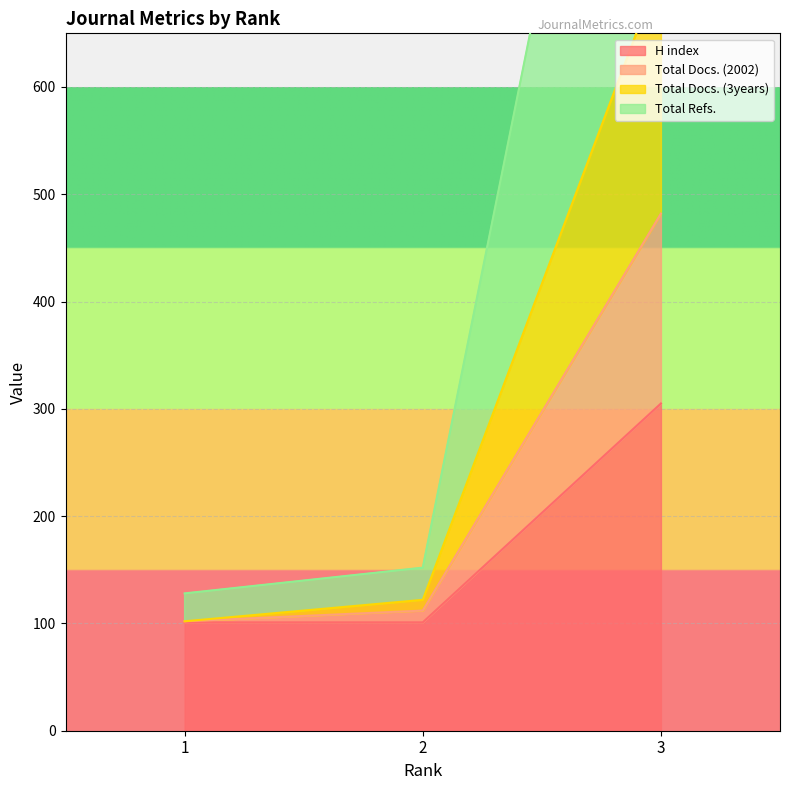

The Total Docs. (3years) series shows 146 at 1. True or false?

False